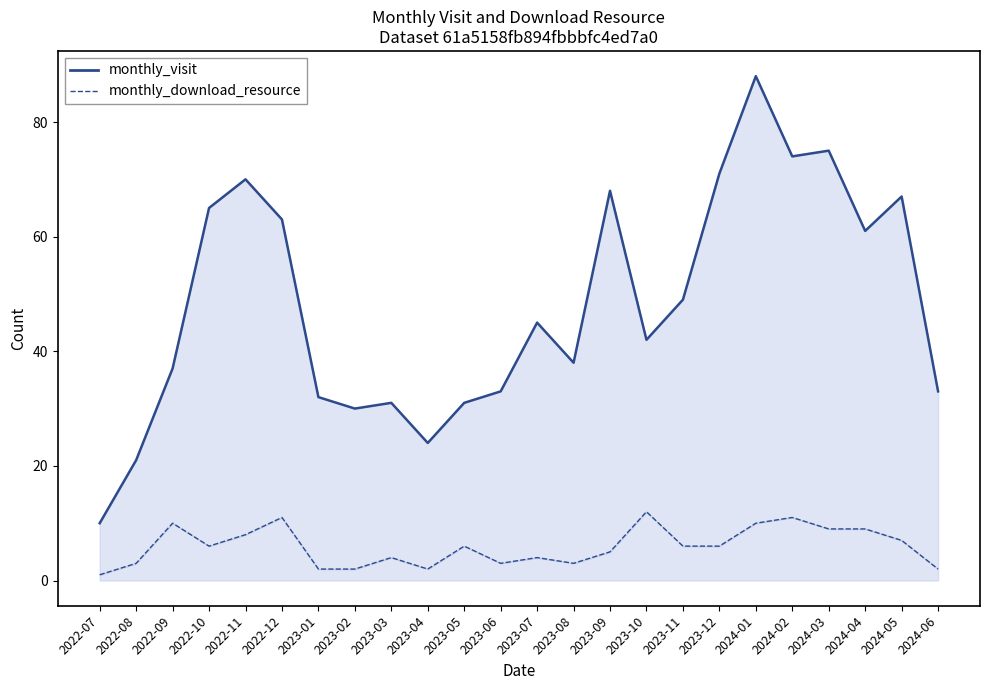

At which category is the sum across all series the highest?

2024-01